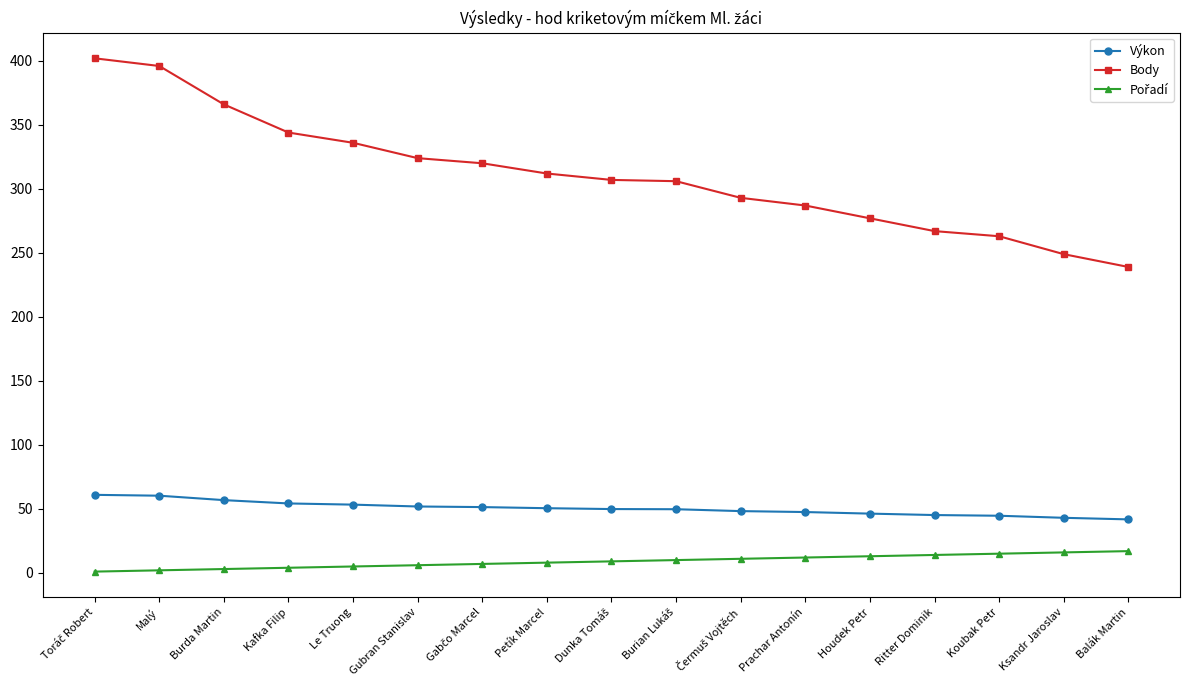

What is the value of the Body point at the 6th from the left?

324.0